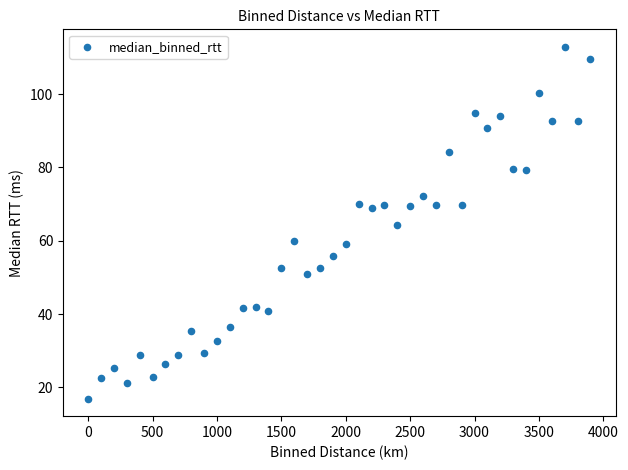

What is the range of Y values (max minus min)?

95.9